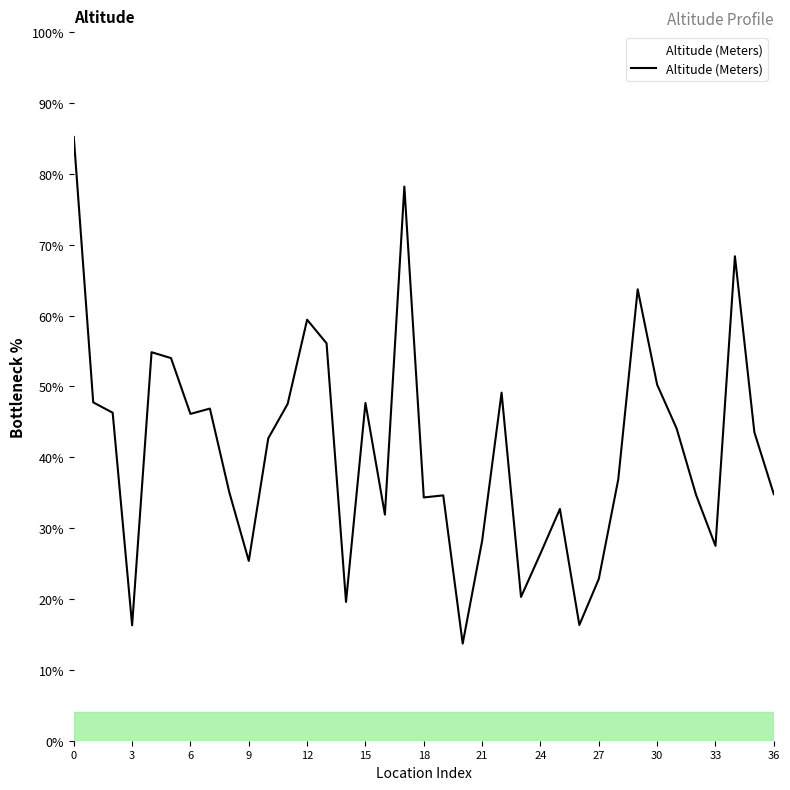

What is the difference between the maximum and minimum values?

71.5